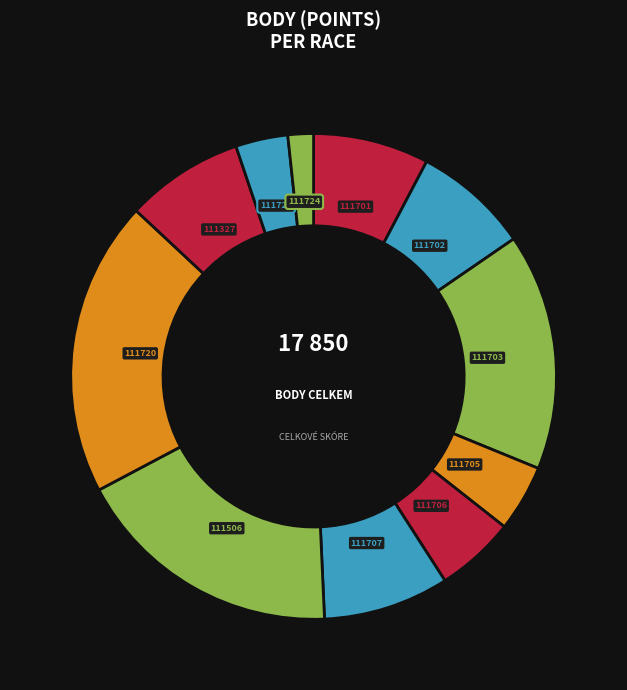

Approximately how many times larger is the value at 111707 compared to 111706?

1.6